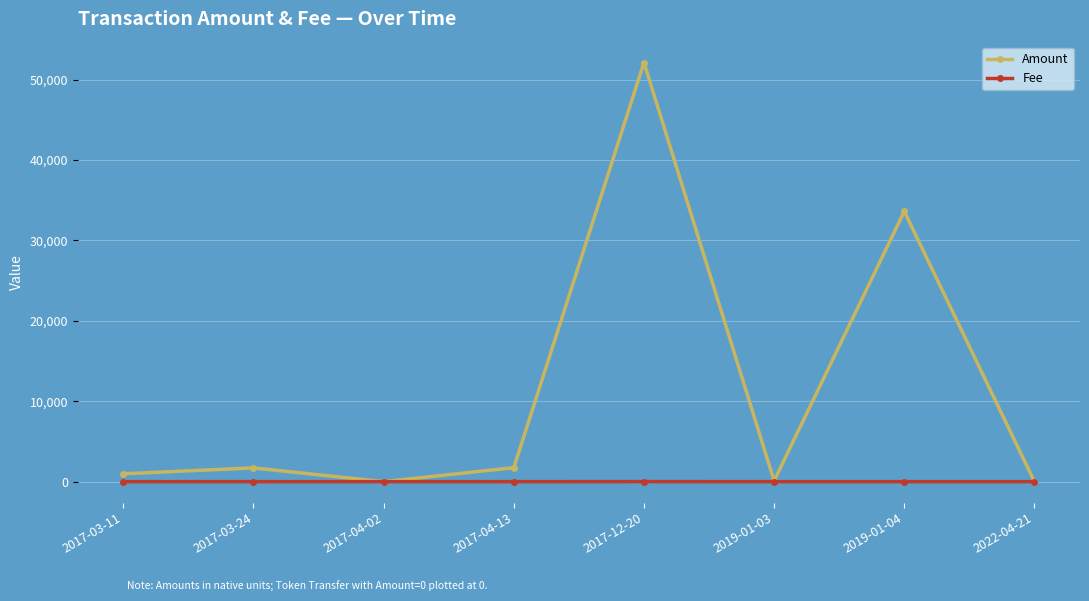

Rank the series by their average value, from lowest to highest.

Fee, Amount